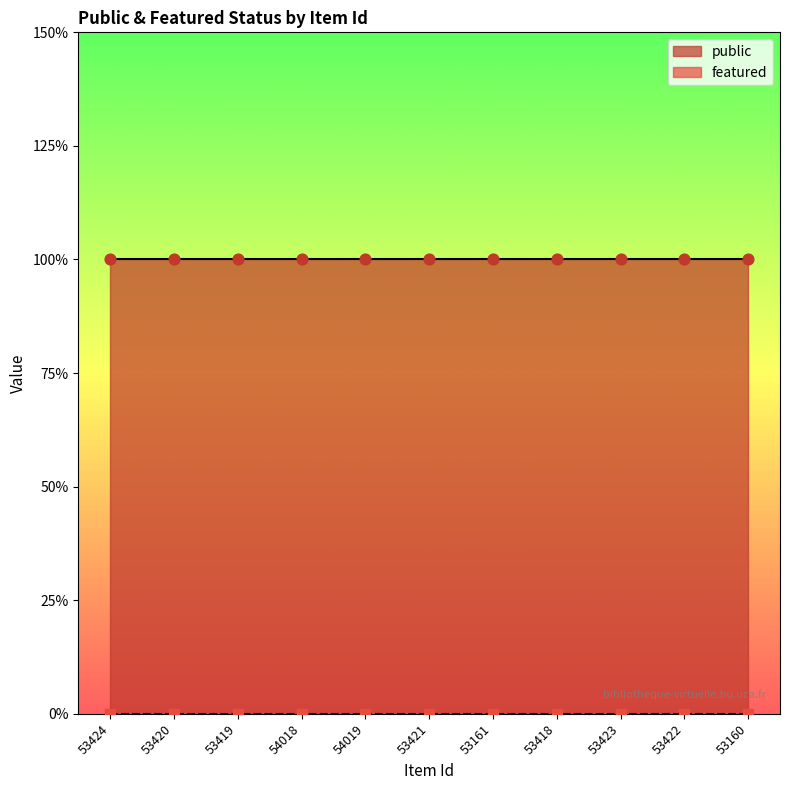

At how many categories does at least one series exceed 0?

11